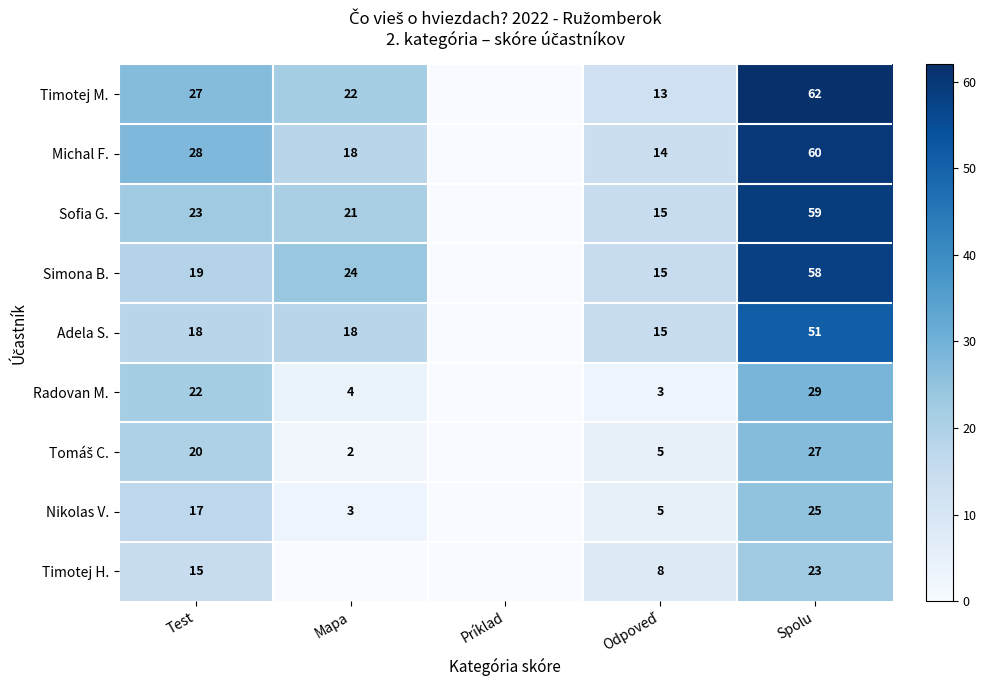

At which category does the chart reach its peak across all series?

Spolu